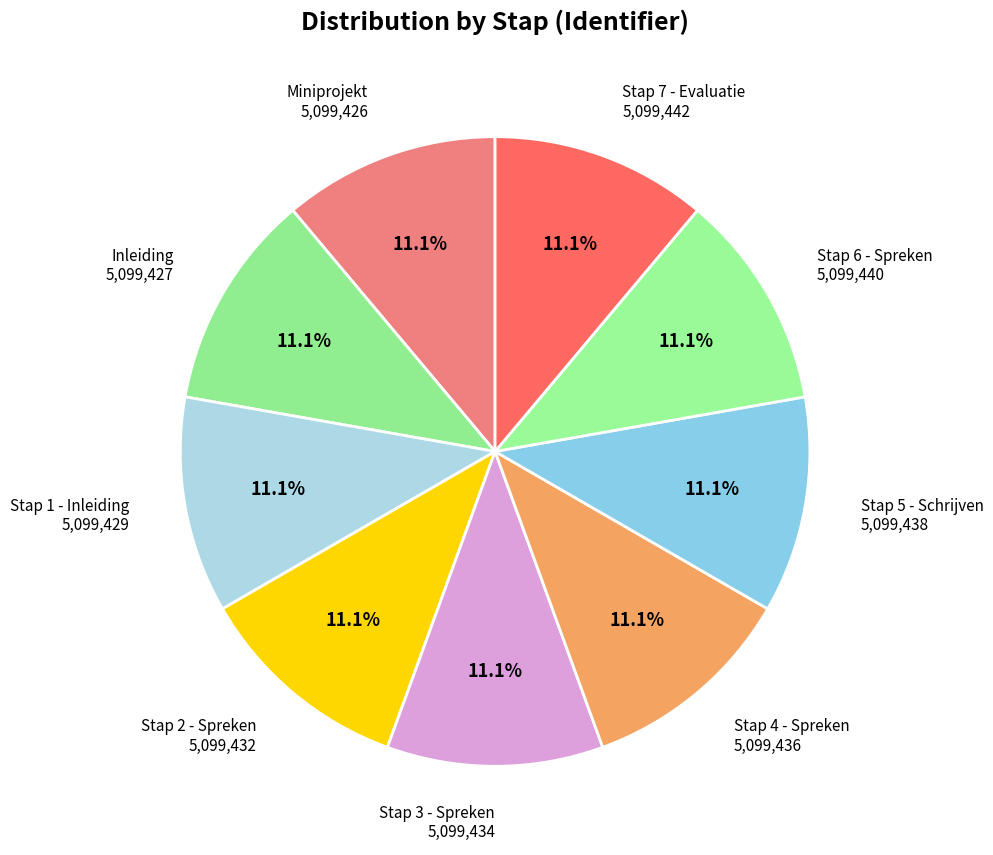

What is the ratio of the value at Miniprojekt to the value at Stap 2 - Spreken?

1.0